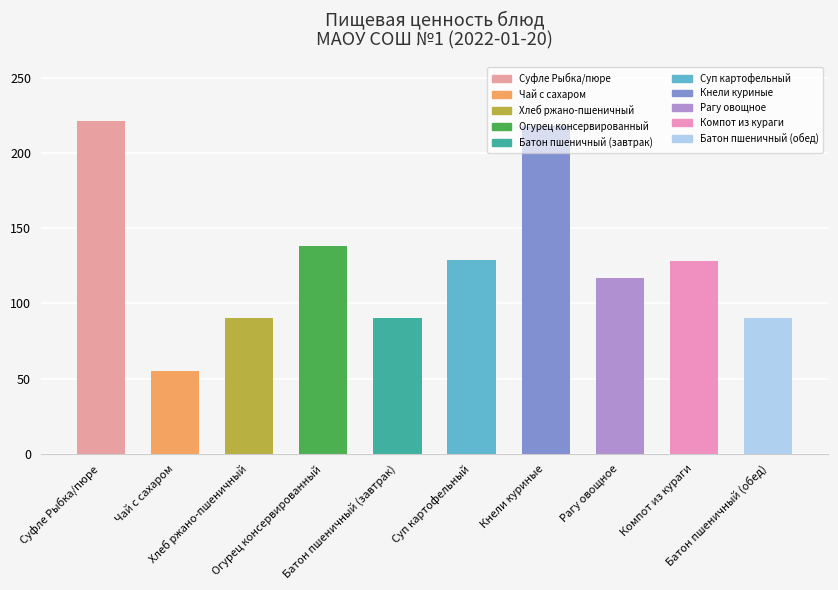

What is the difference between the second highest and minimum values?

163